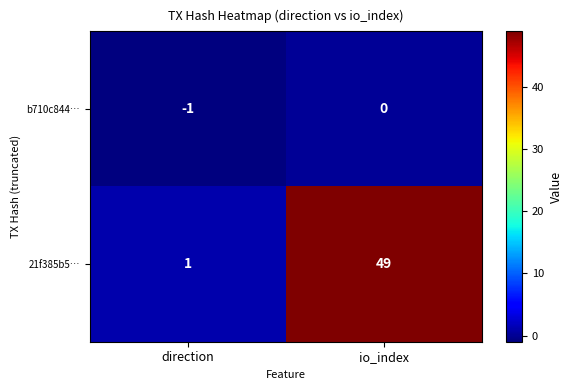

Rank the series at io_index from highest to lowest value.

21f385b5…, b710c844…